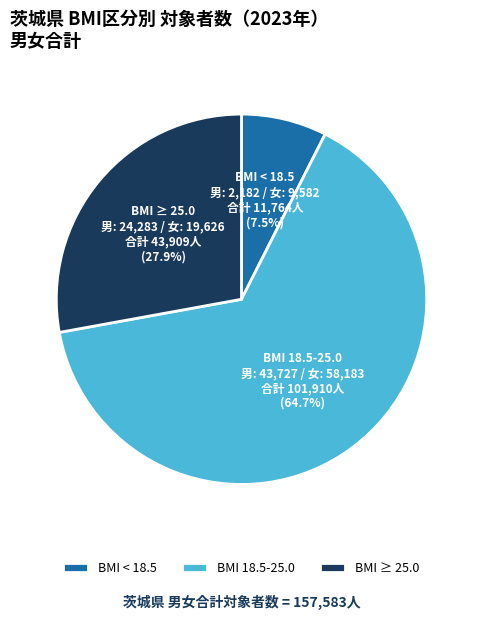

What is the largest slice in the pie chart?

BMI 18.5-25.0